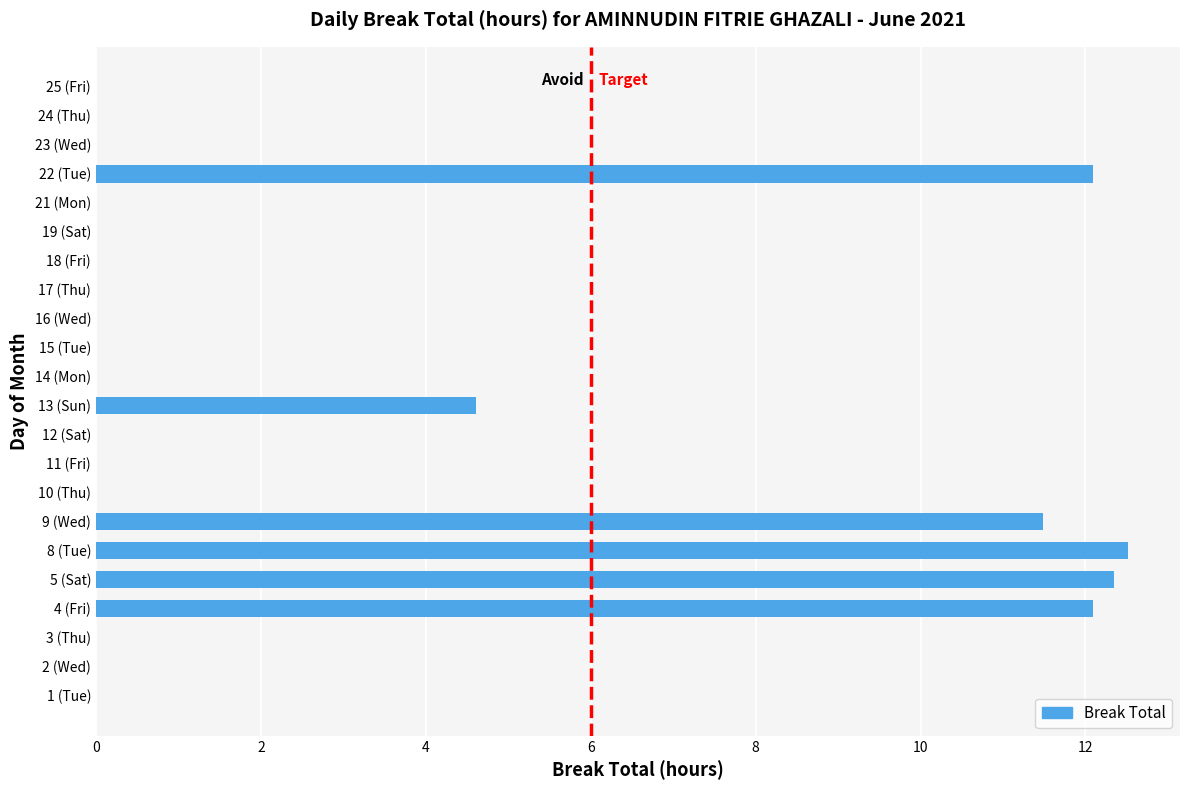

Which has a higher value, 9 (Wed) or 16 (Wed)?

9 (Wed)